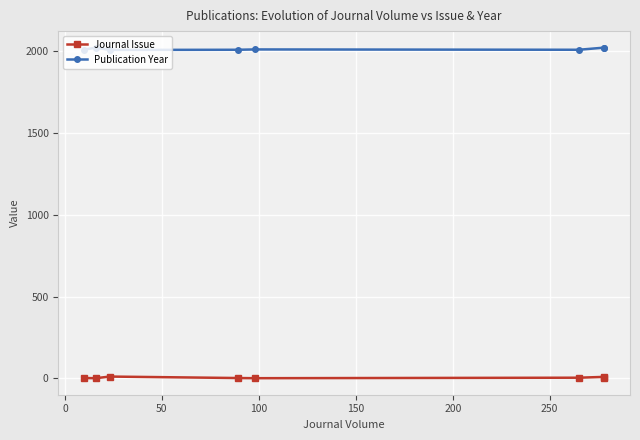

True or false: Journal Issue and Publication Year intersect in this chart.

False